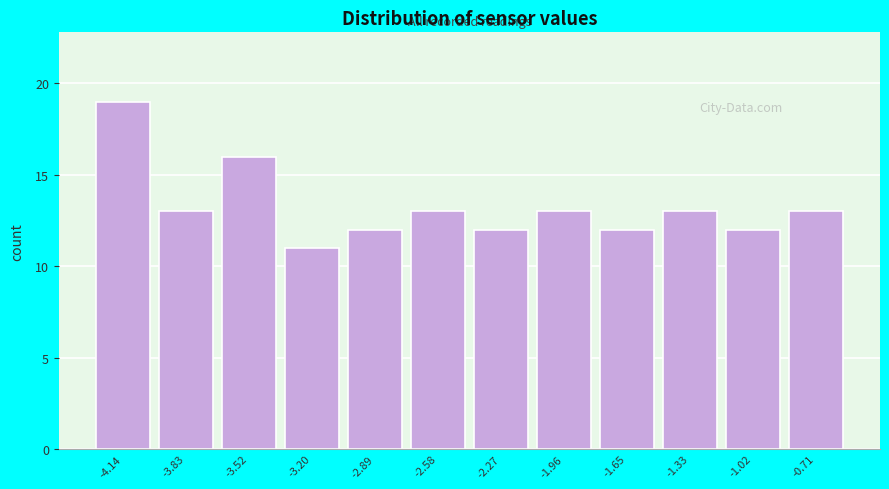

Reading left to right, extract all data points from this chart.

19	13	16	11	12	13	12	13	12	13	12	13